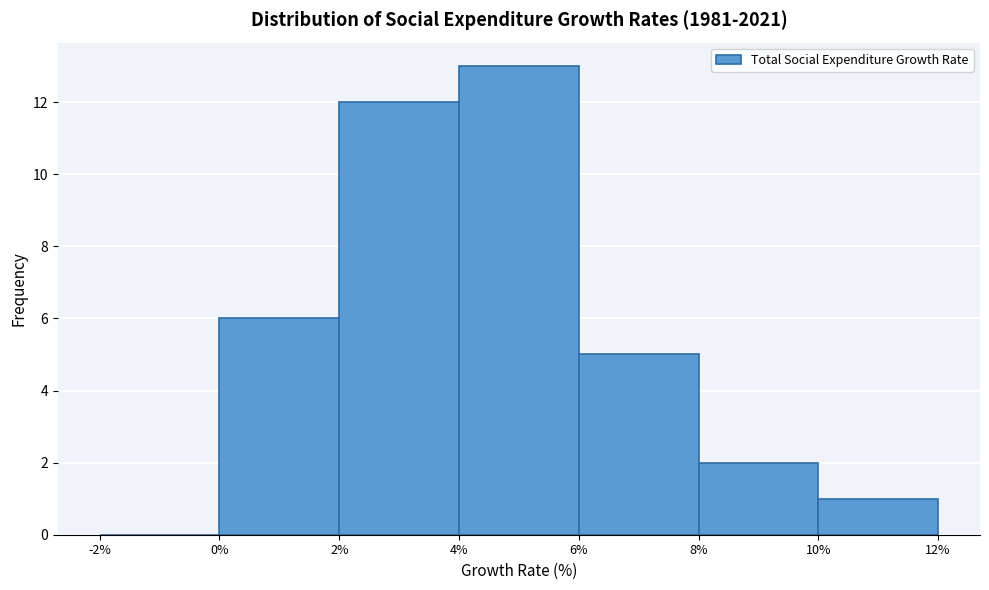

Reading left to right, transcribe this chart: for each bar, give the range it covers on the x-axis and its height. The values are not printed on the chart, so give them approximately, as read against the axis.

-2% to 0%: 0
0% to 2%: 6
2% to 4%: 12
4% to 6%: 13
6% to 8%: 5
8% to 10%: 2
10% to 12%: 1